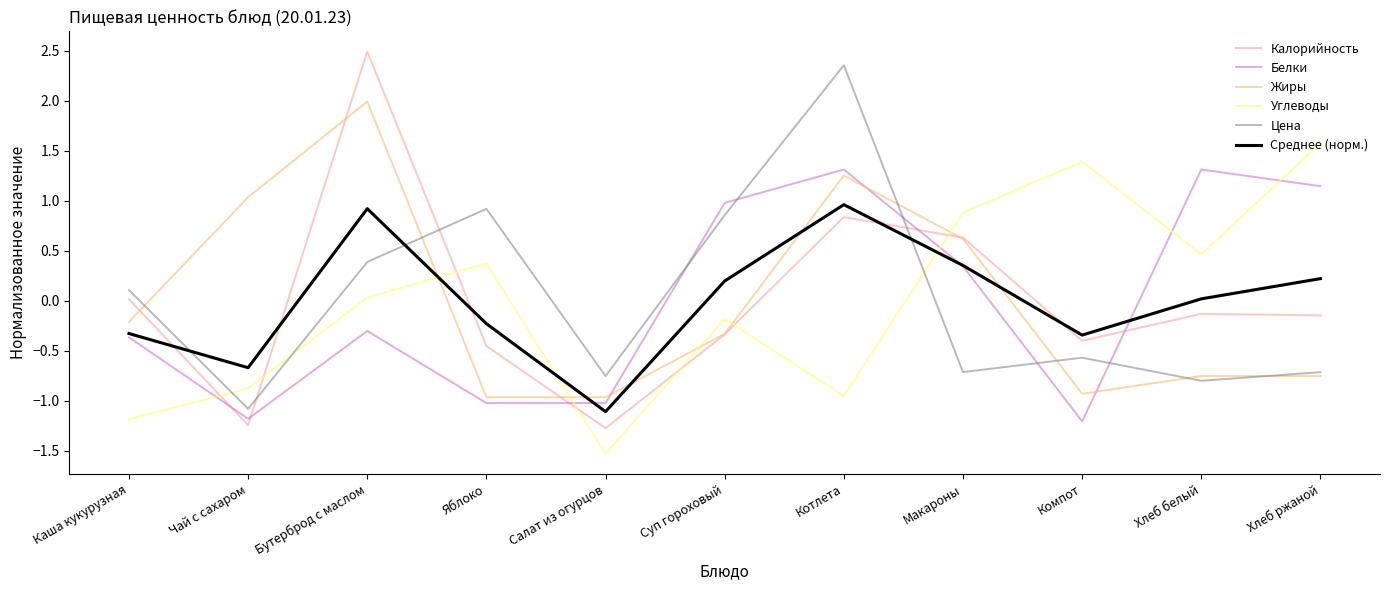

The value of Жиры at Яблоко is -1.7. True or false?

False